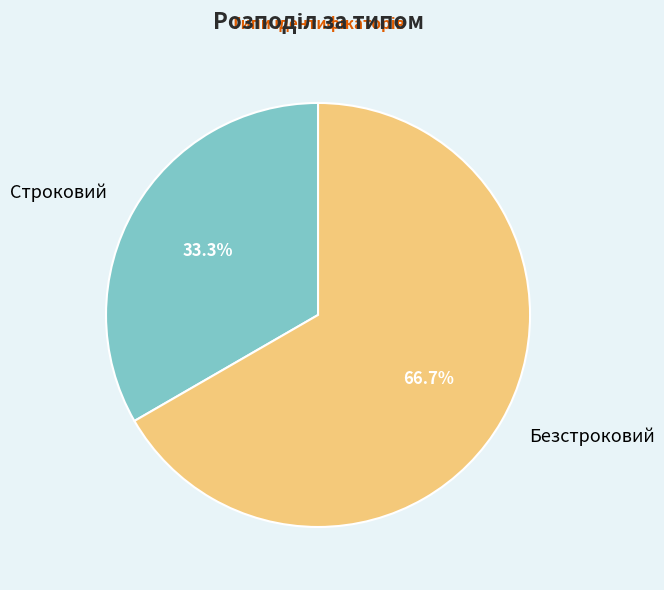

Count the number of slices in the pie.

2